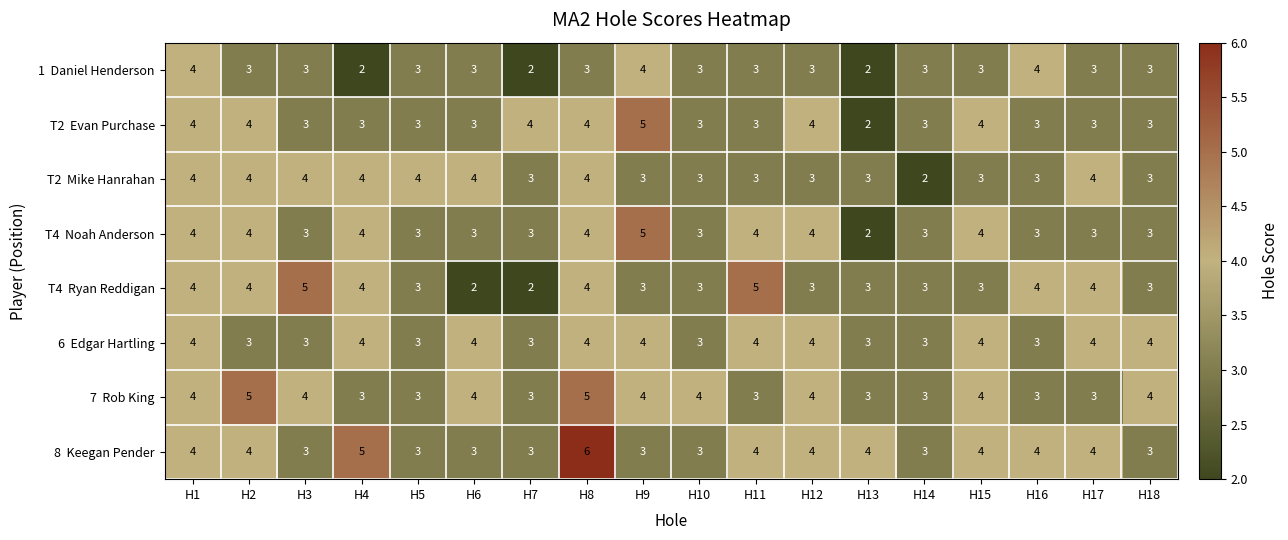

What is the greatest value displayed?

6